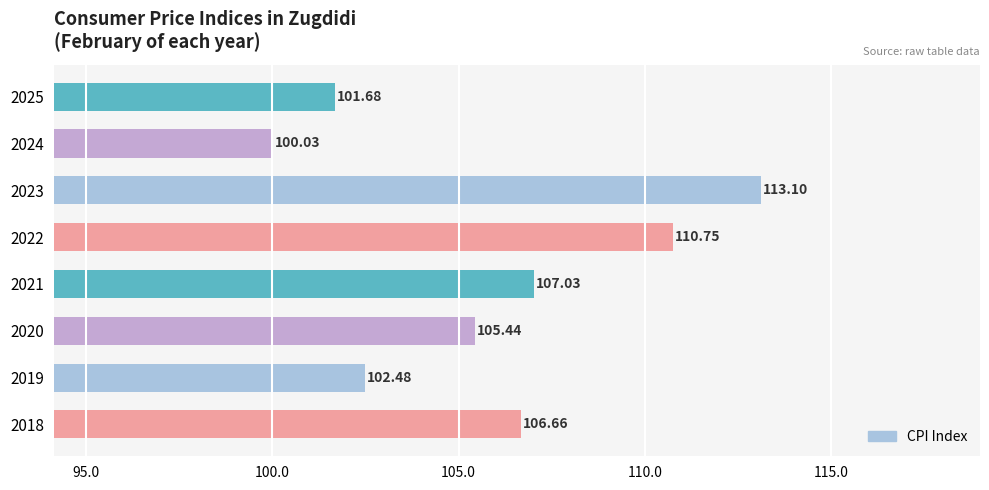

List the labels in order of value, smallest first.

2024, 2025, 2019, 2020, 2018, 2021, 2022, 2023